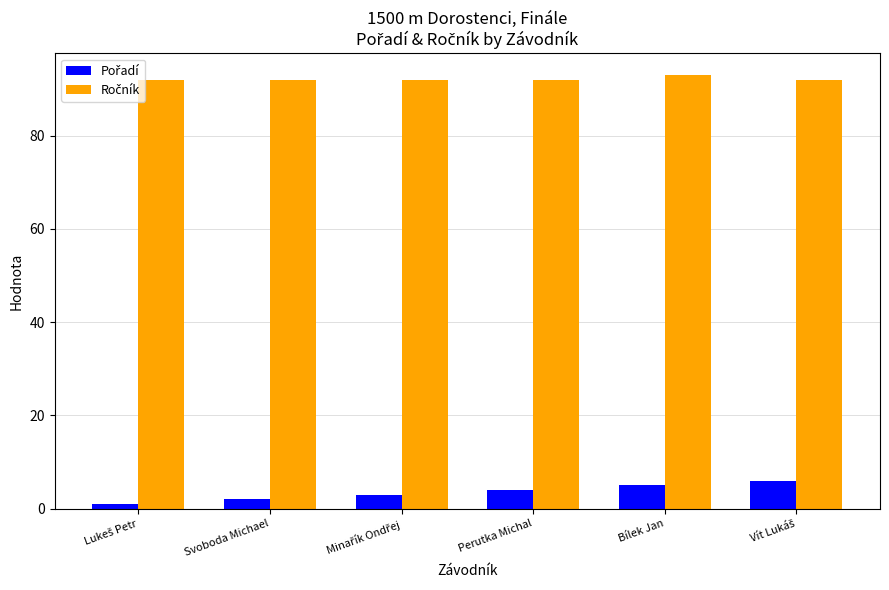

Count the number of categories in the chart.

6